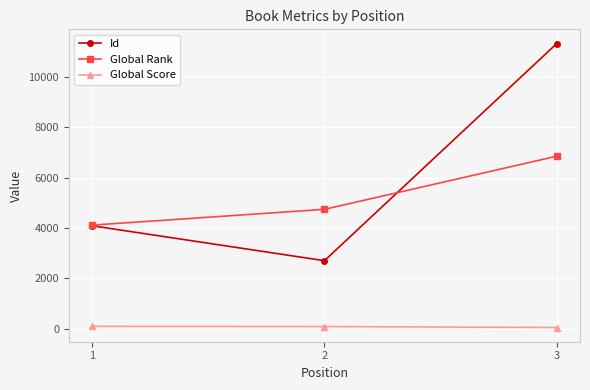

At which category is the sum across all series the highest?

3